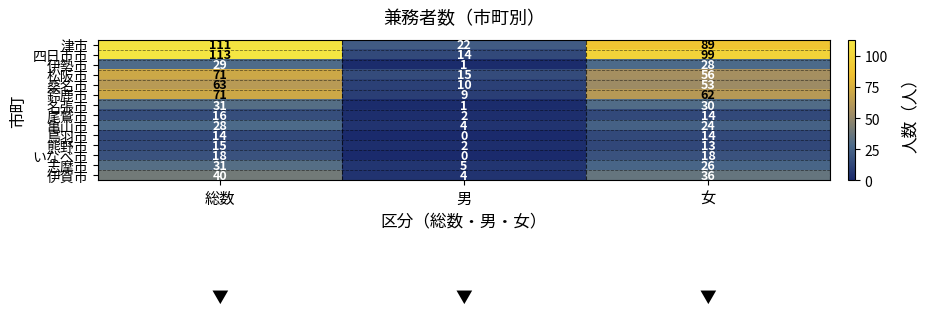

Between 総数 and 女, which series saw the biggest shift?

津市